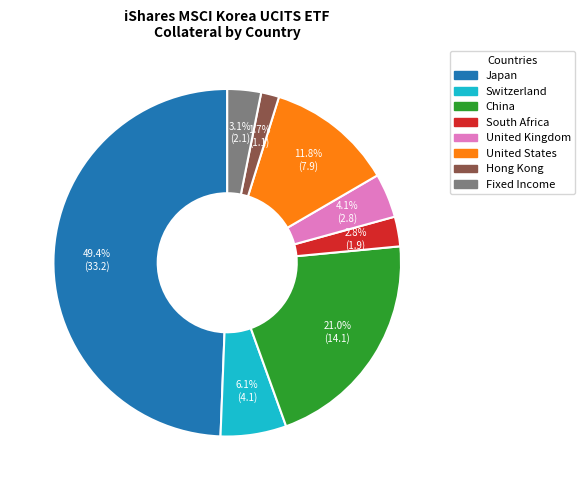

How much of the chart is everything except Switzerland?

93.9%